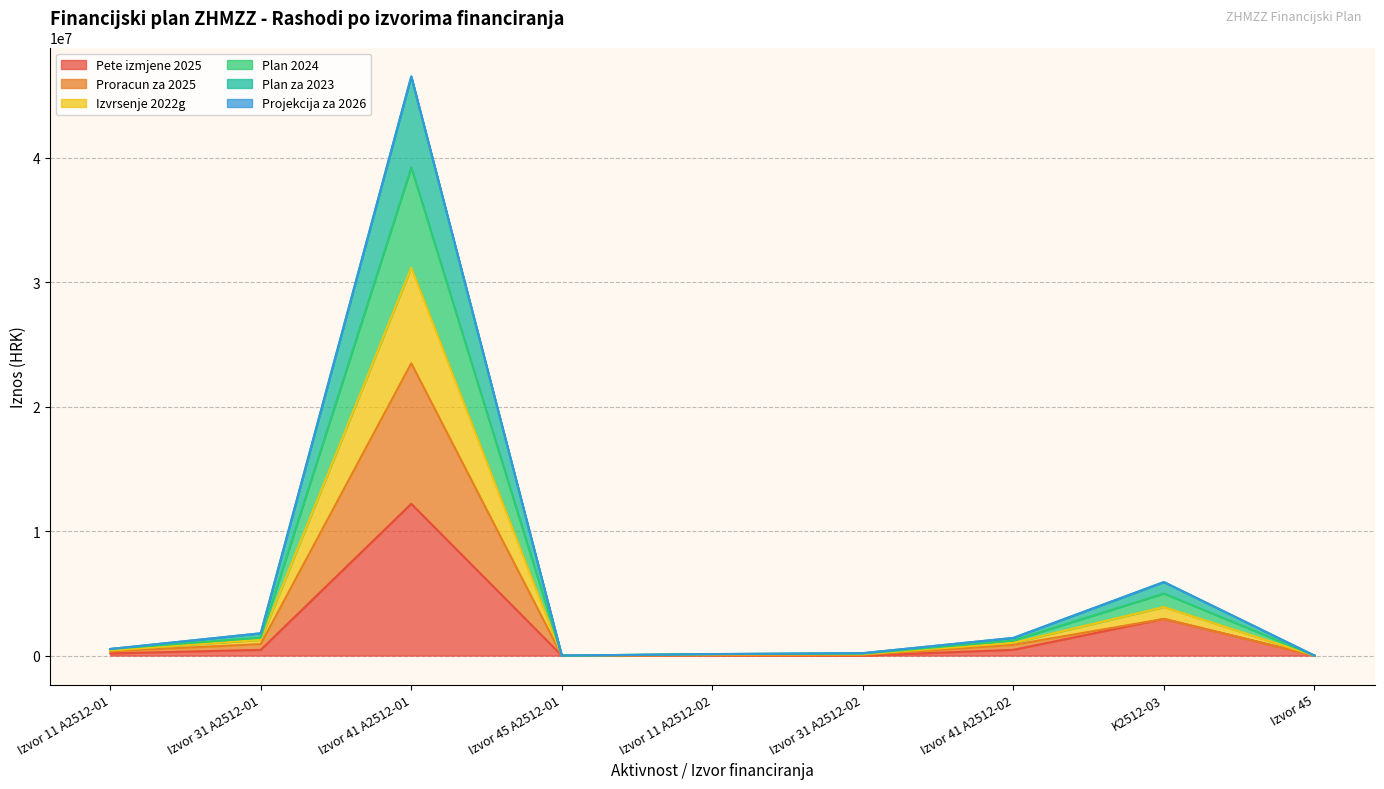

At which category is the sum across all series the highest?

Izvor 41 A2512-01